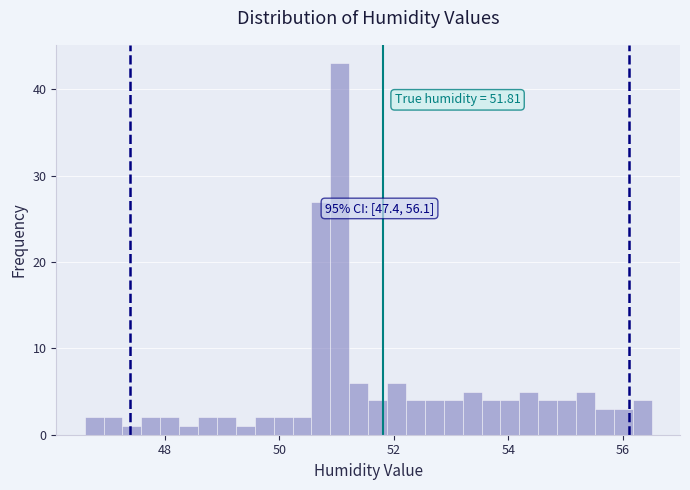

Read against the x-axis, roughly where is the centre of the tallest bar?

51.0